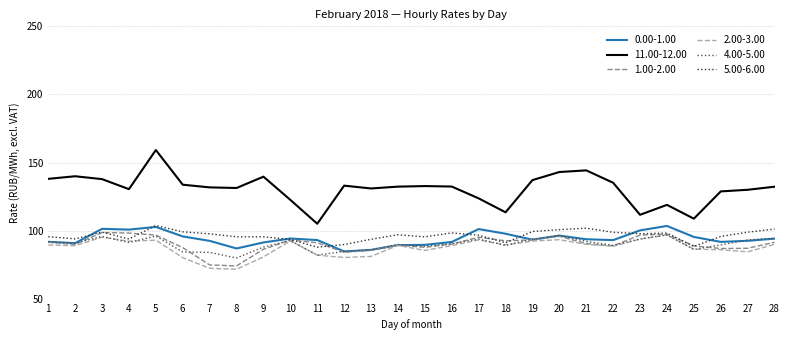

Where is the first local maximum for 4.00-5.00?

3